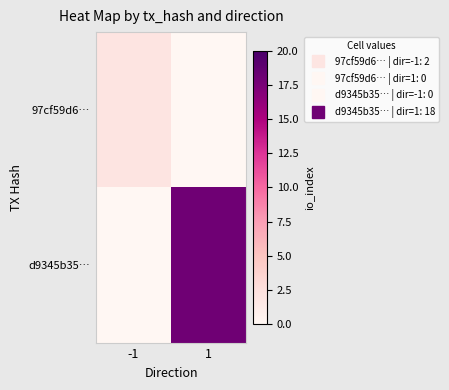

What is the total value across all series at -1?

2